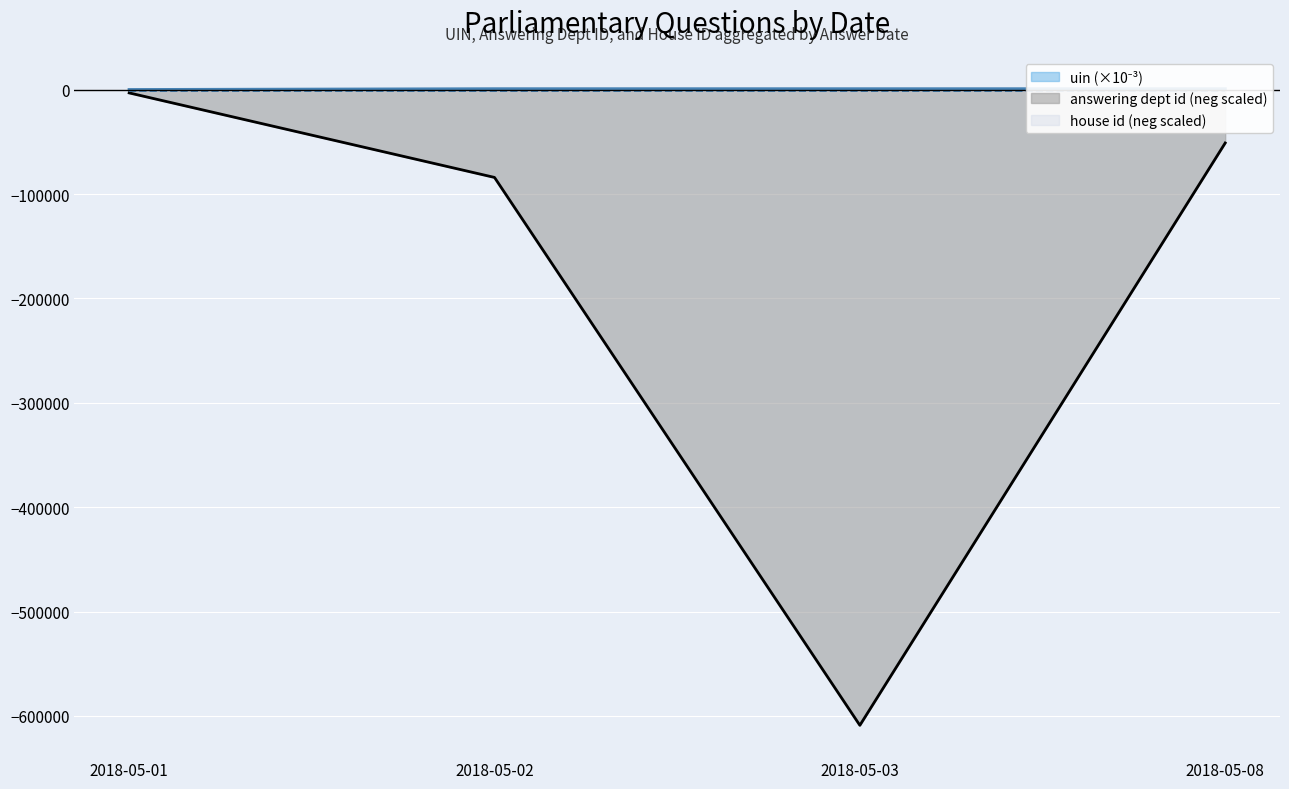

The value of answering dept id at 2018-05-03 is -609000.0. True or false?

True